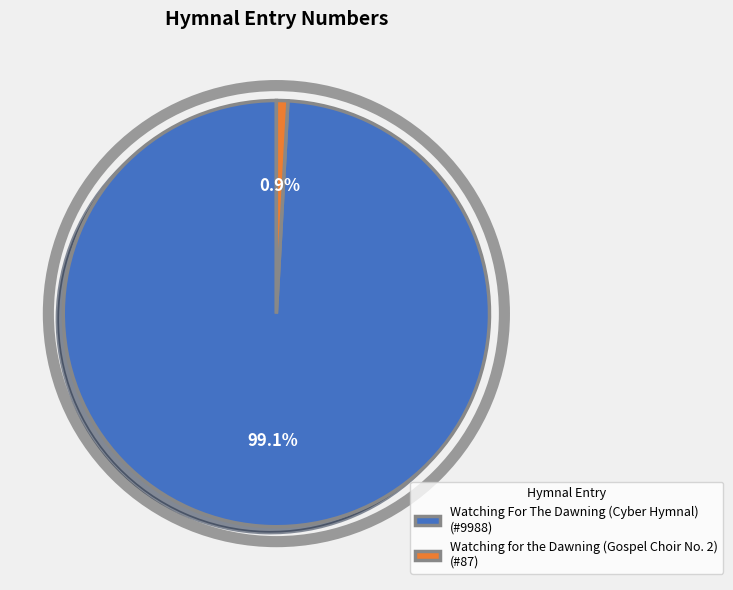

To the nearest percent, what is the difference between the largest and smallest slice percentages?

98%